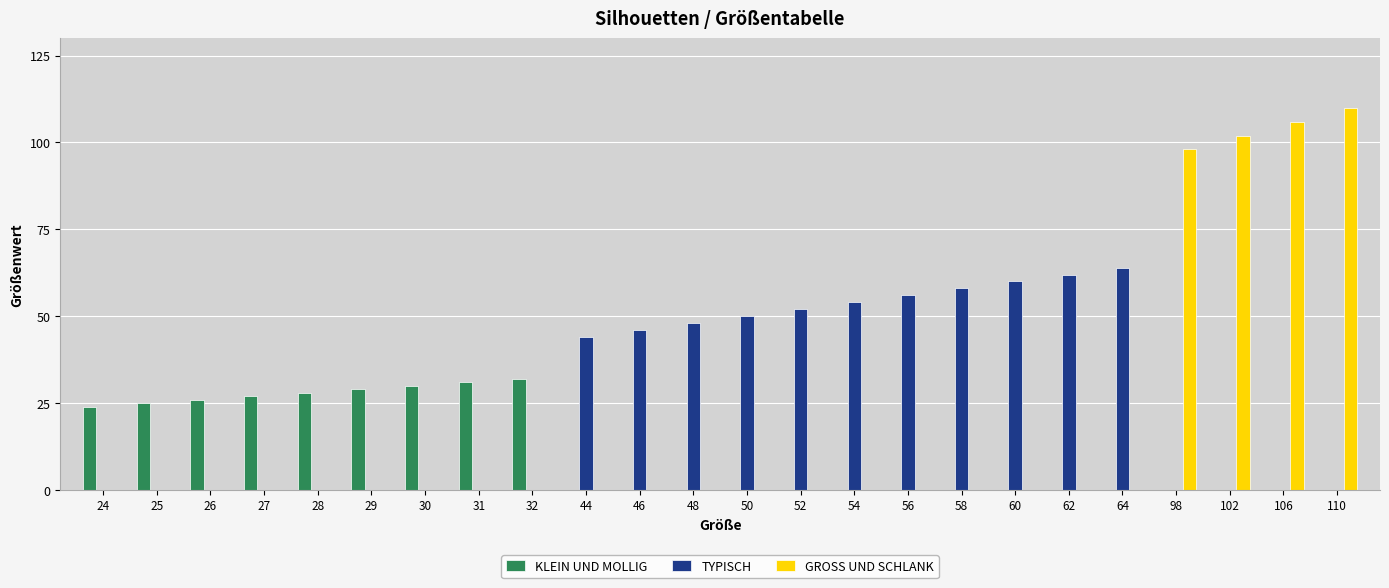

Which series has the largest total across all categories?

TYPISCH